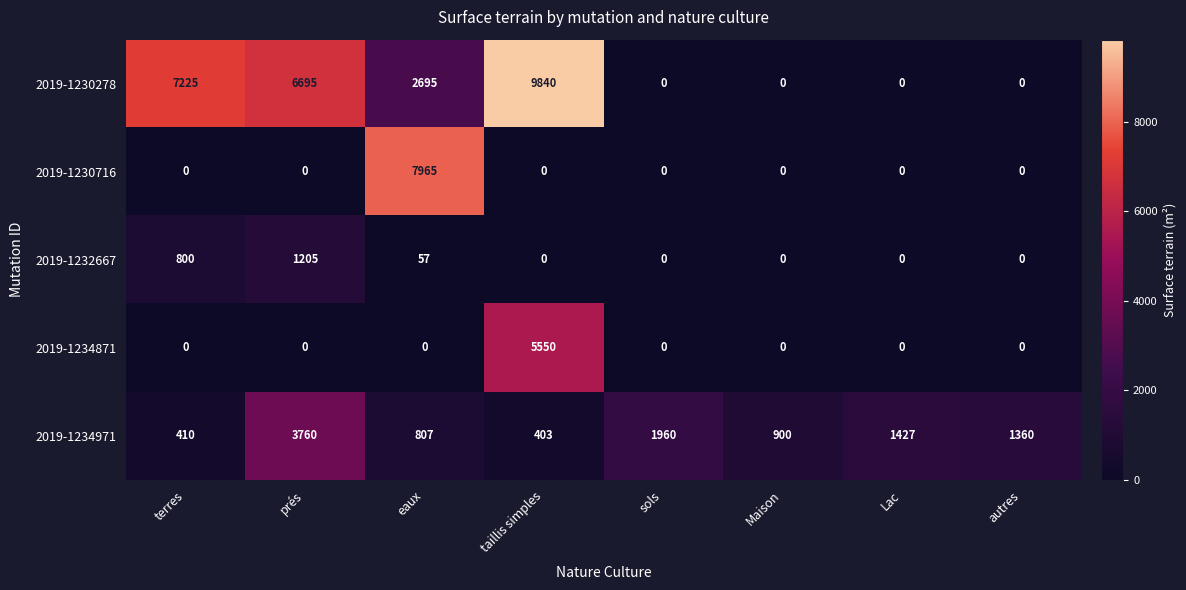

What is the sum of all 2019-1230278 values?

26455